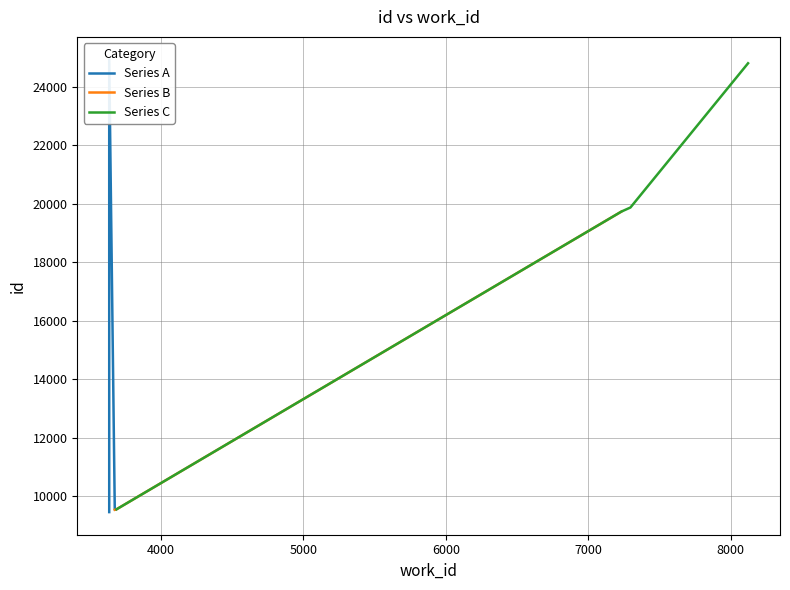

What is the minimum value for Series B?

9535